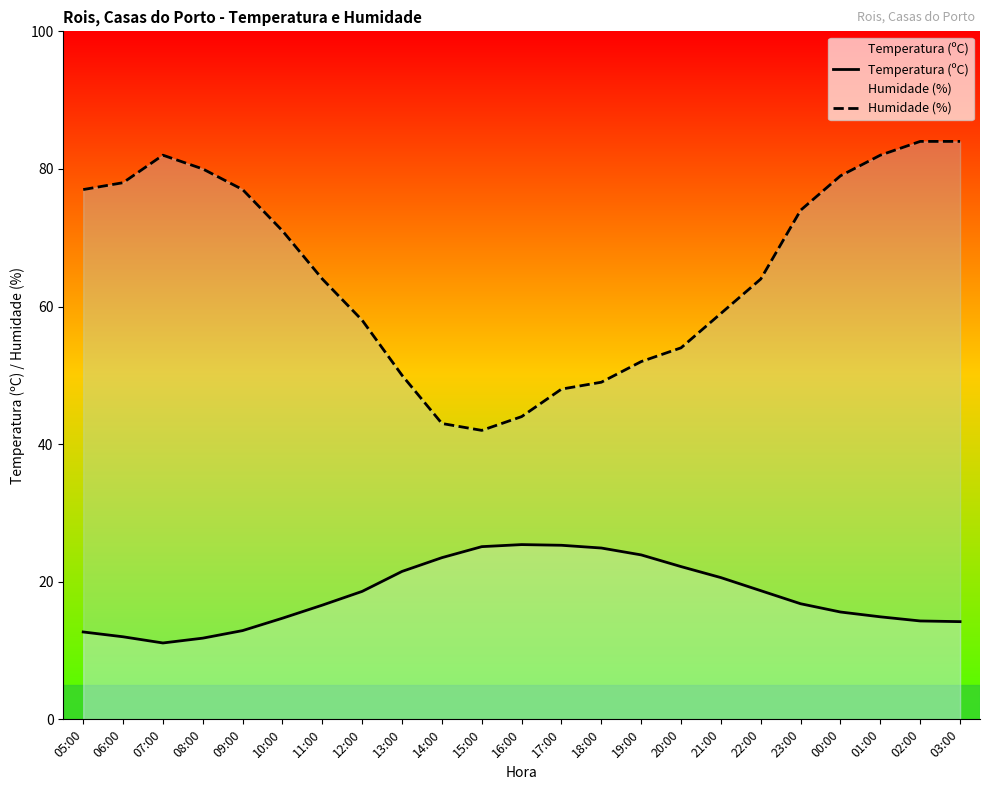

Where is Temperatura (ºC) nearest to the value 18?

12:00